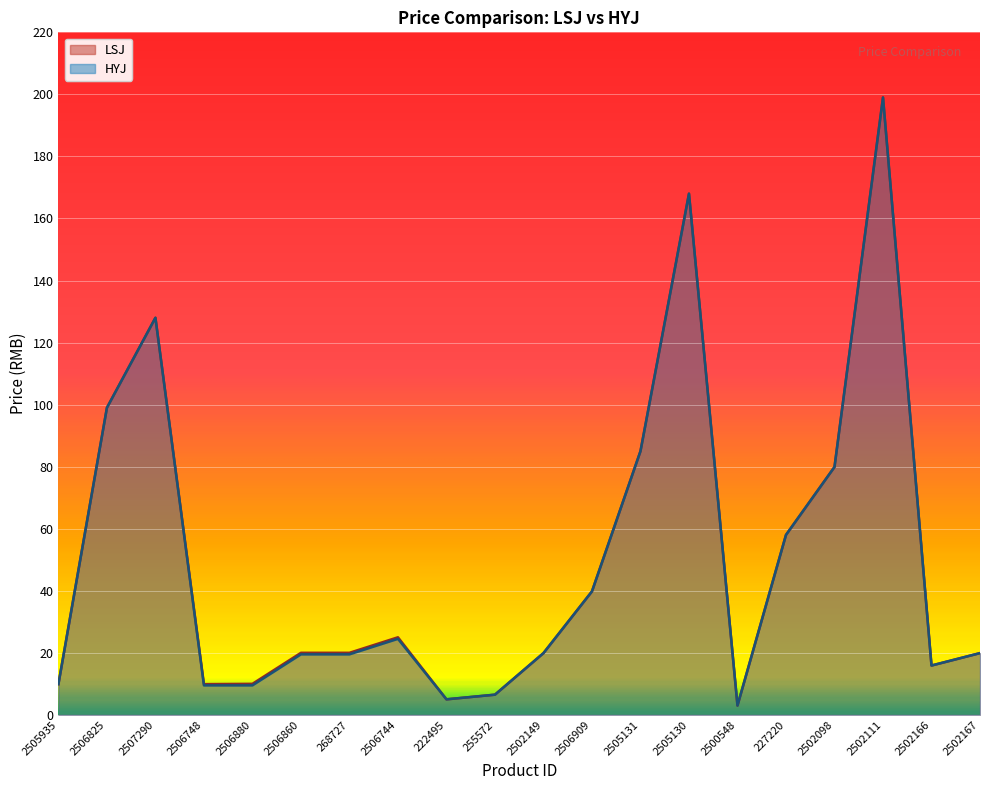

True or false: LSJ and HYJ intersect in this chart.

False